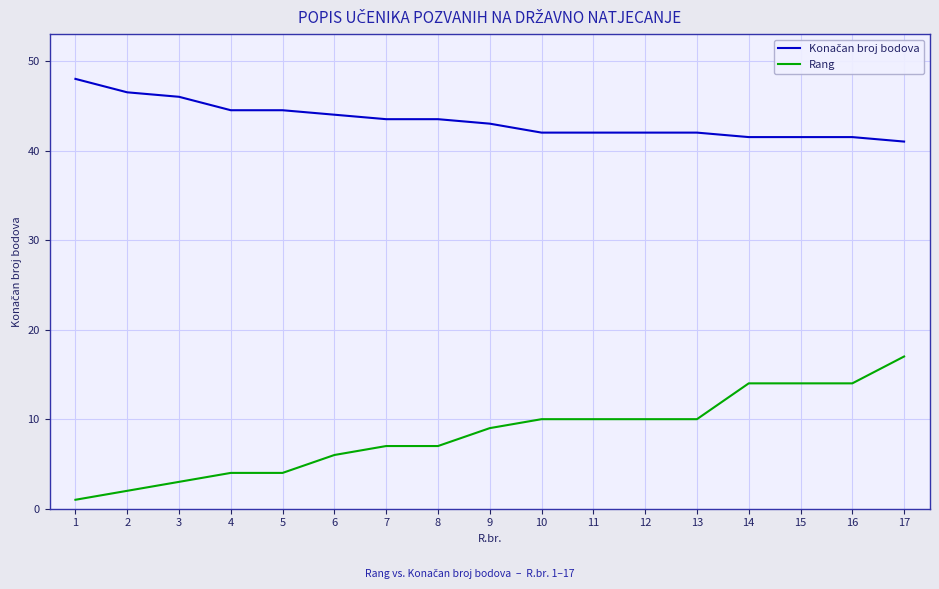

What is the total value across all series at 6?

50.0